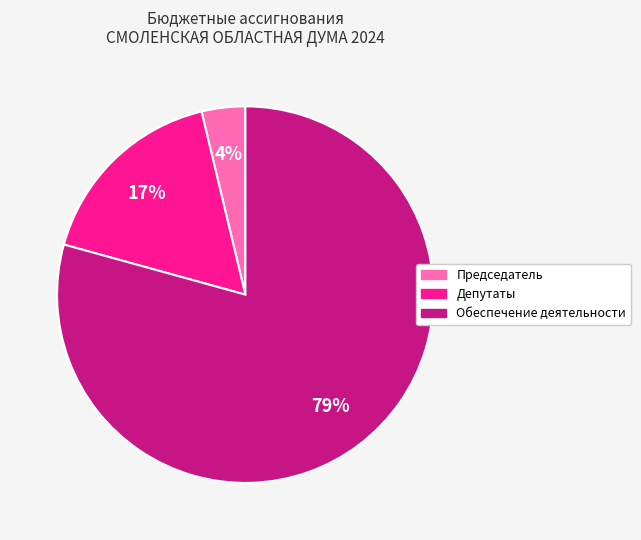

To the nearest percent, what is the average slice percentage?

33%